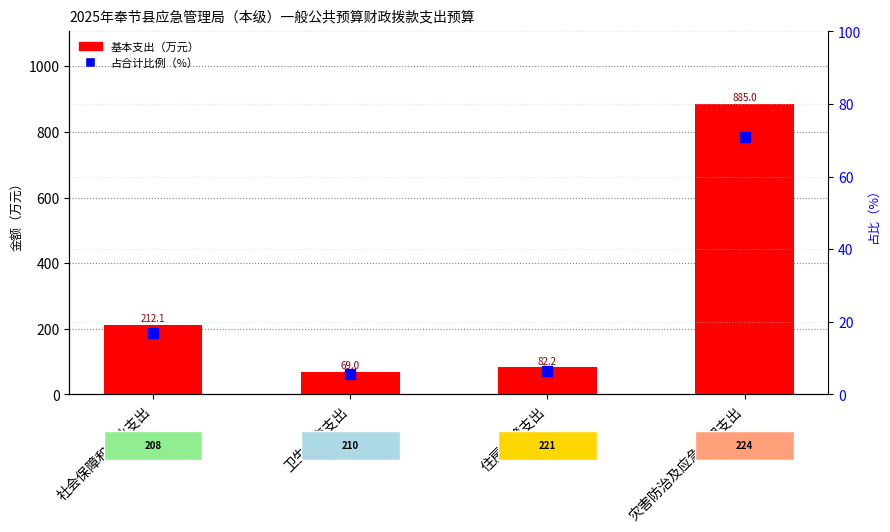

What is the sum of the 占合计比例（%） values at 灾害防治及应急管理支出 and 卫生健康支出?

76.4